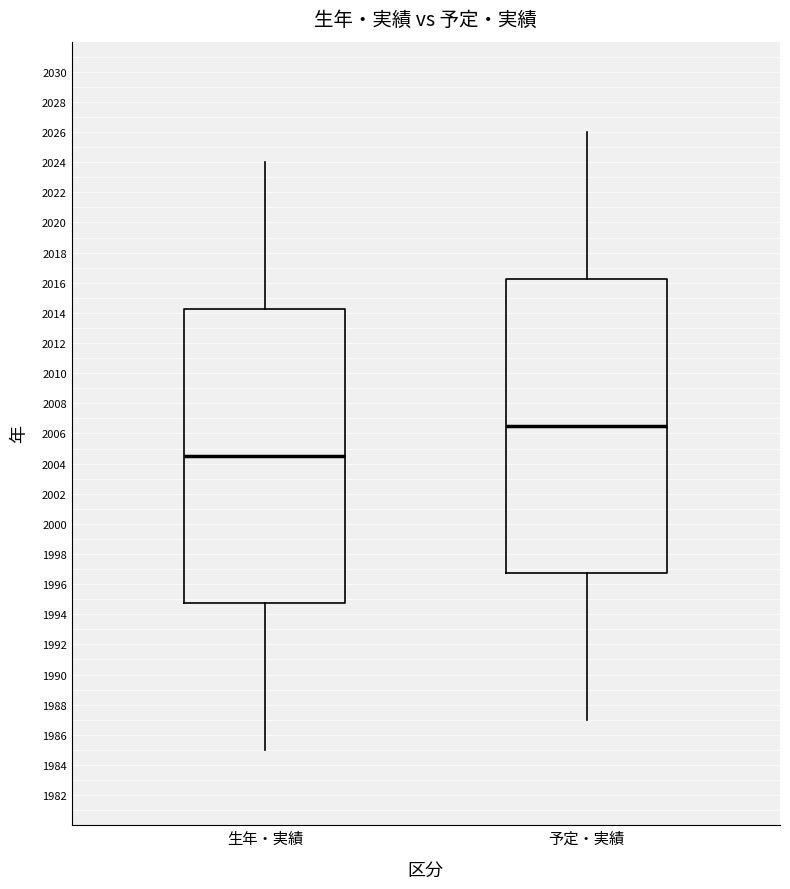

Which box's median line is the lowest?

生年・実績